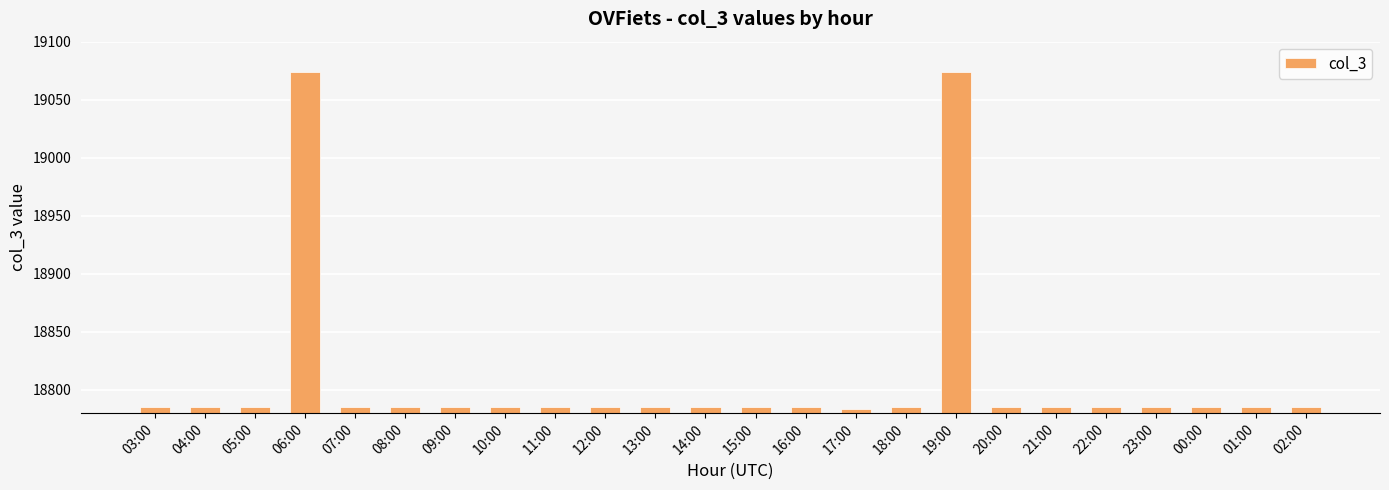

What is the difference between the second highest and second lowest values?

289